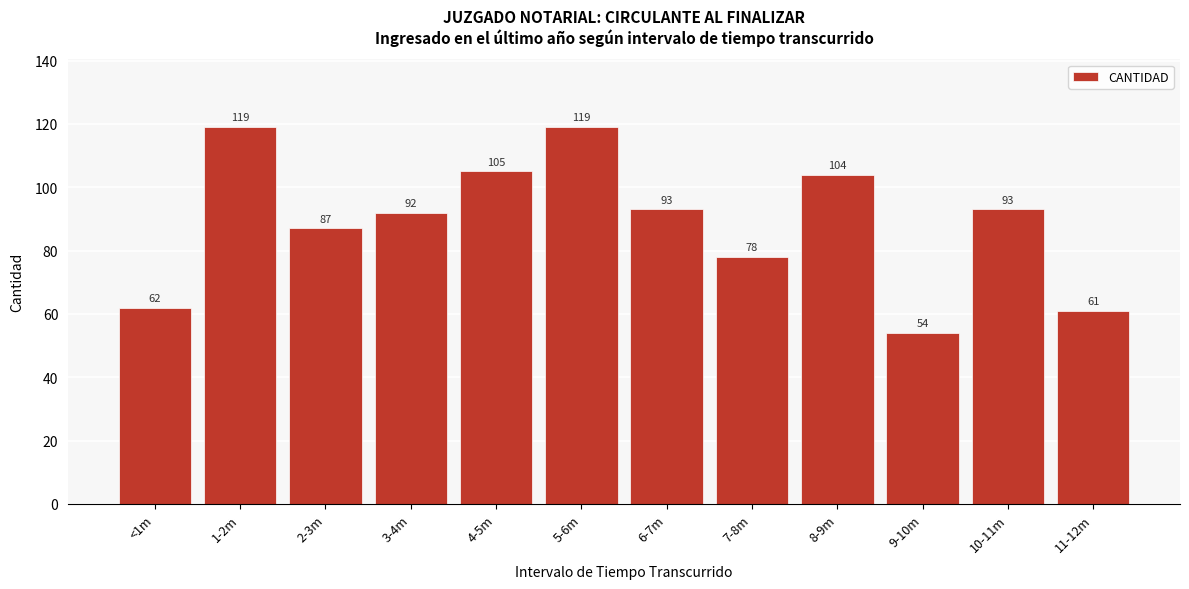

Reading right to left, what are all the values shown in this chart?

61	93	54	104	78	93	119	105	92	87	119	62